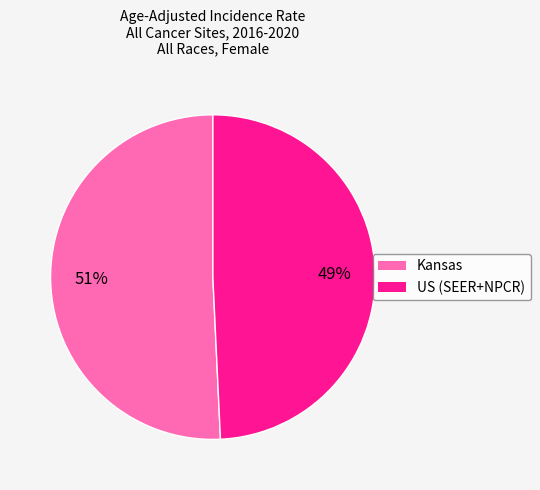

What percentage is the Kansas slice, to the nearest percent?

51%